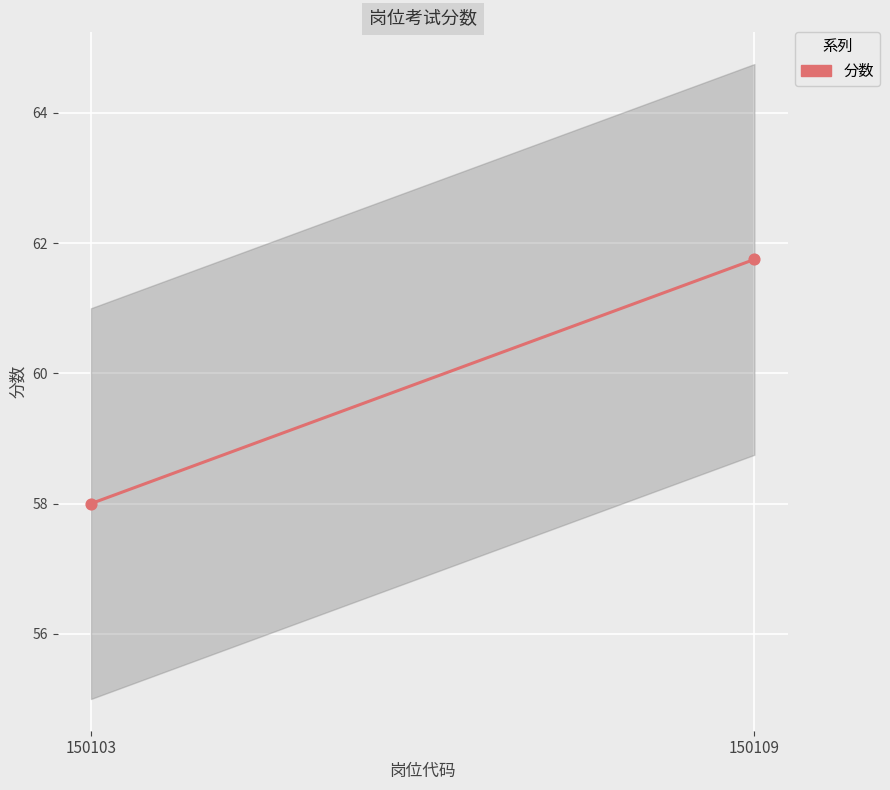

What Y value in the scatter plot is closest to 59?

58.0